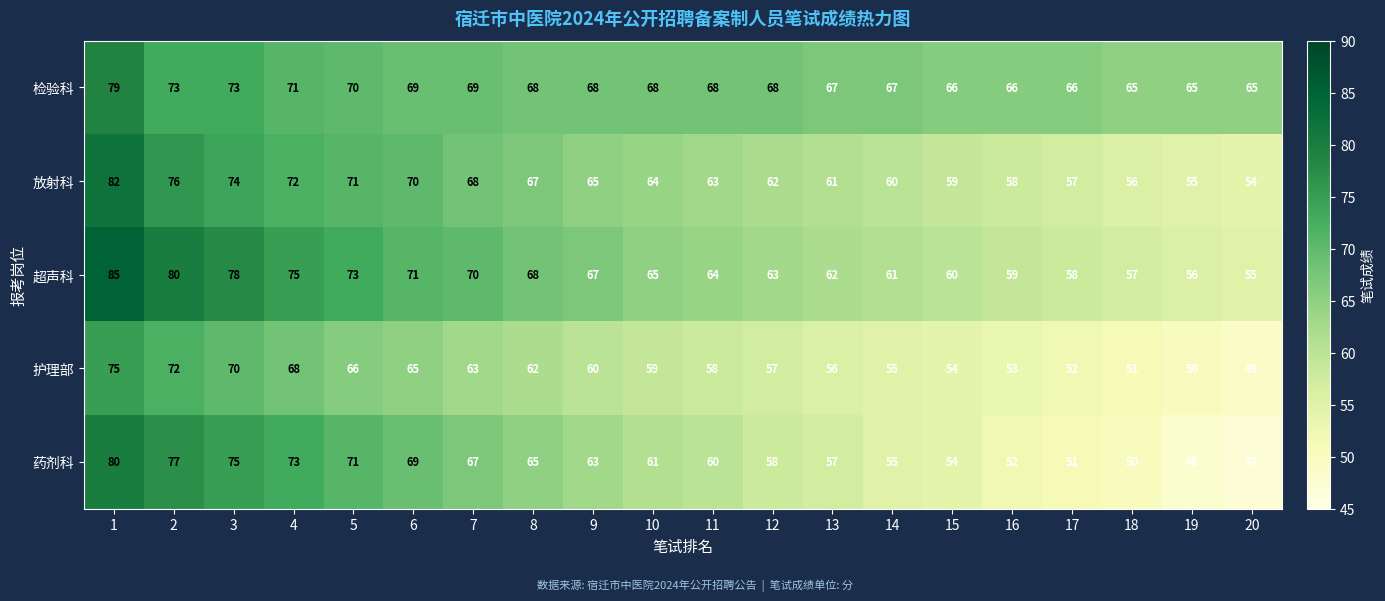

Where is 药剂科 nearest to the value 63?

9